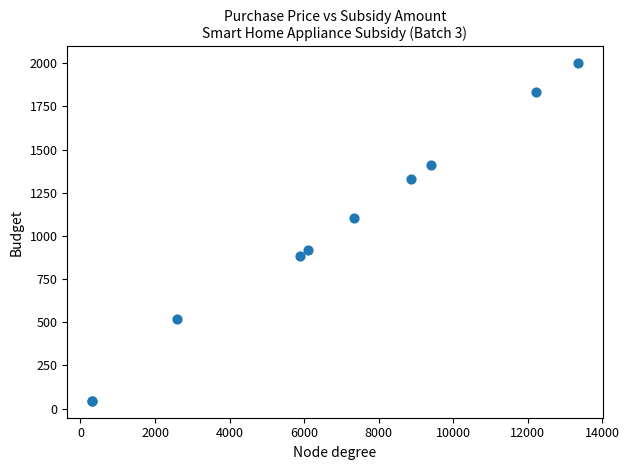

What Y value in the scatter plot is closest to 1022?

1101.8